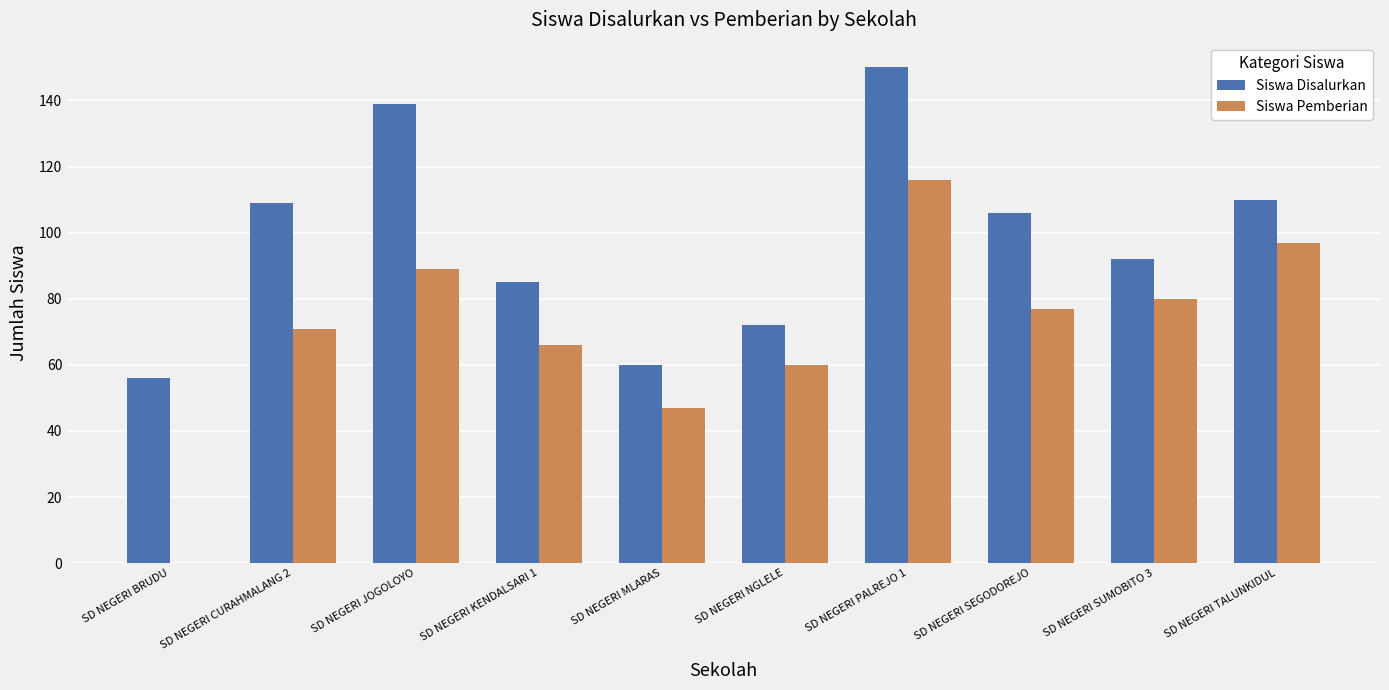

What is the sum of the Siswa Pemberian values at SD NEGERI MLARAS and SD NEGERI BRUDU?

47